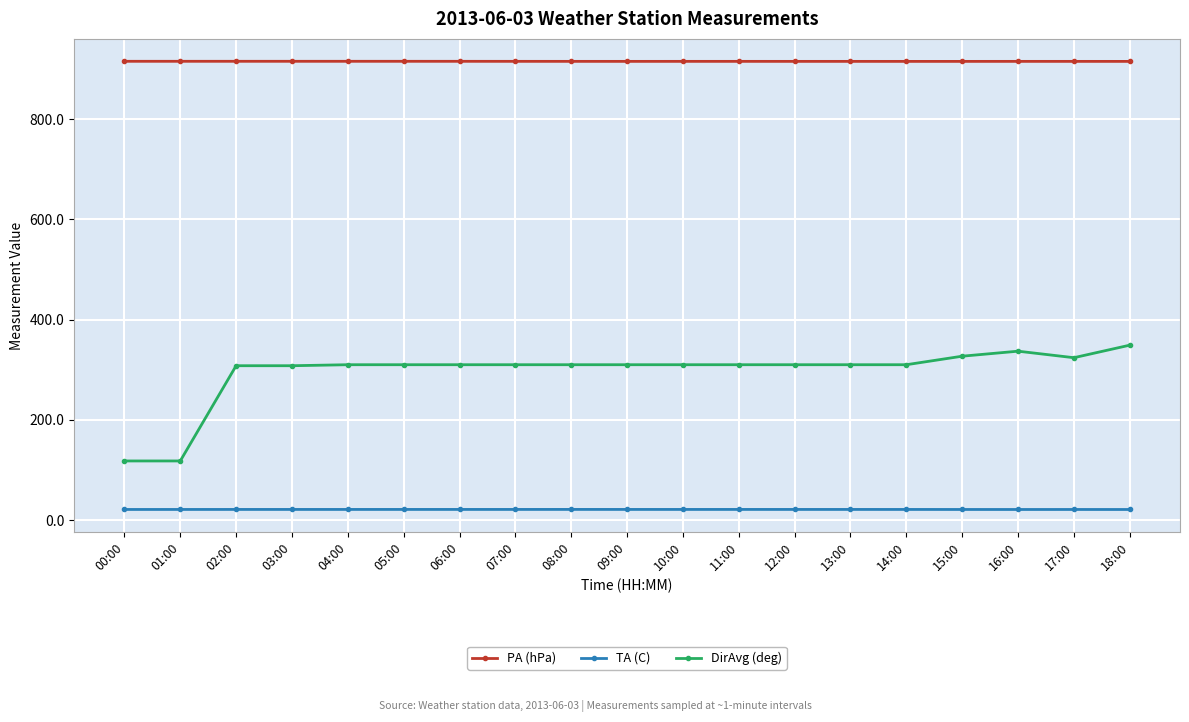

What is the greatest value displayed?

915.3